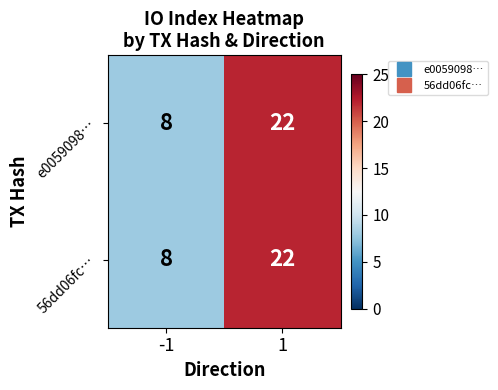

Is the value of 56dd06fc… at -1 greater than the value of e0059098… at 1?

No